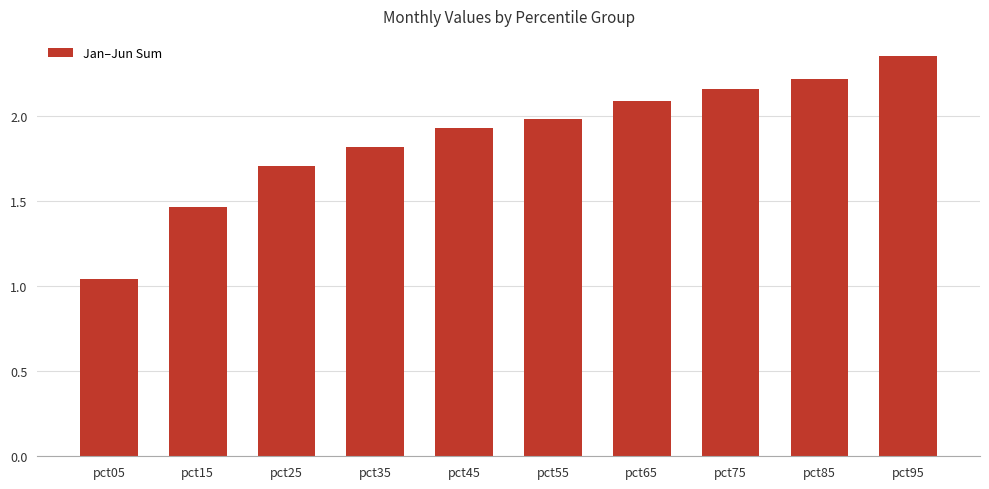

What is the difference between the second highest and second lowest values?

0.8